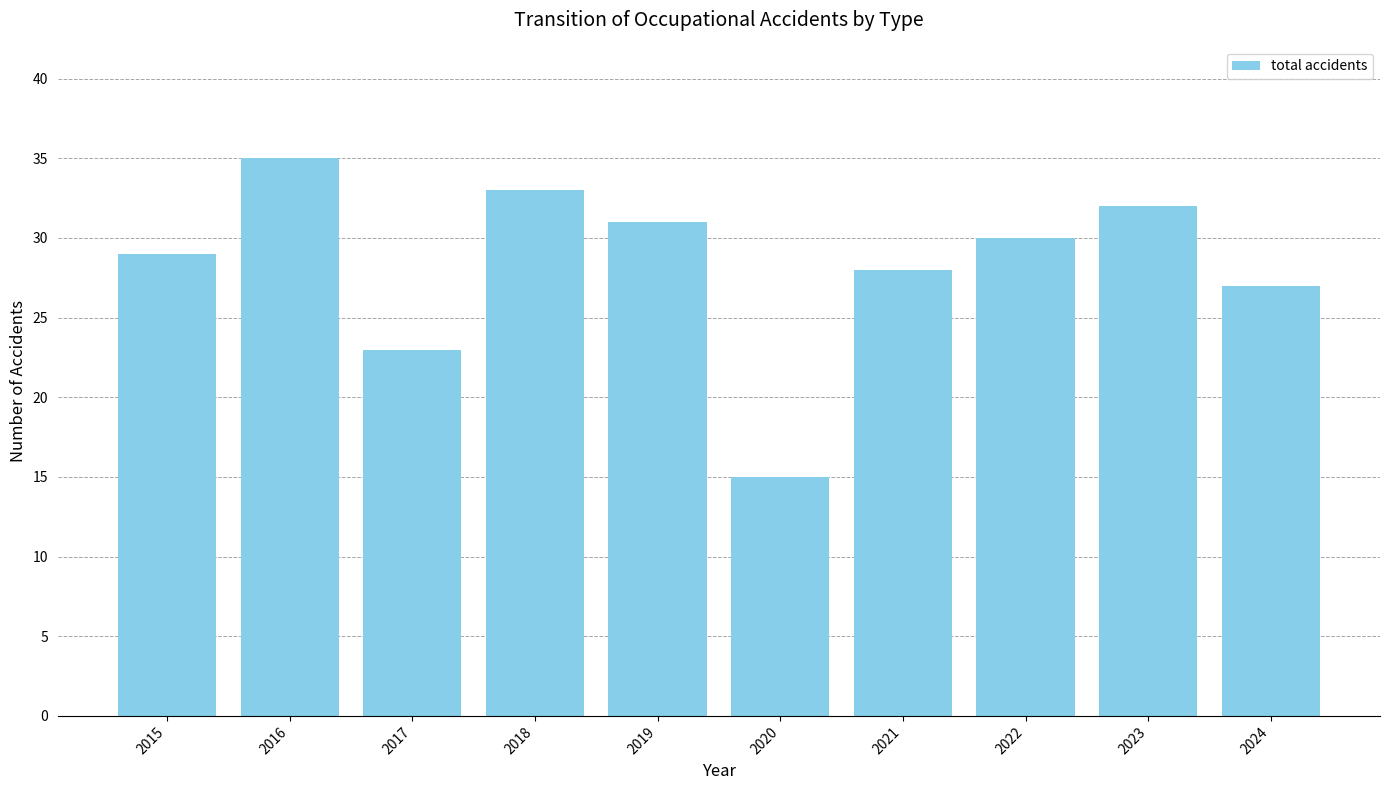

How many series are shown in this chart?

1